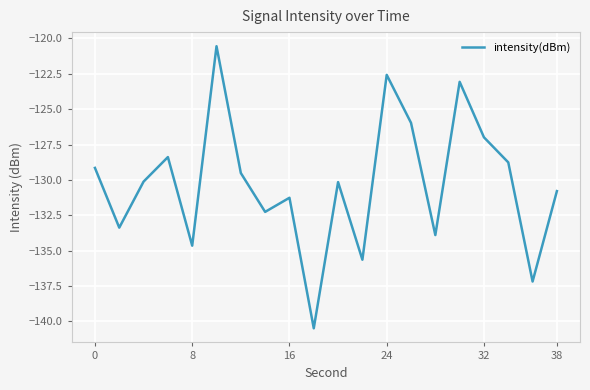

What is the smallest value displayed?

-140.5